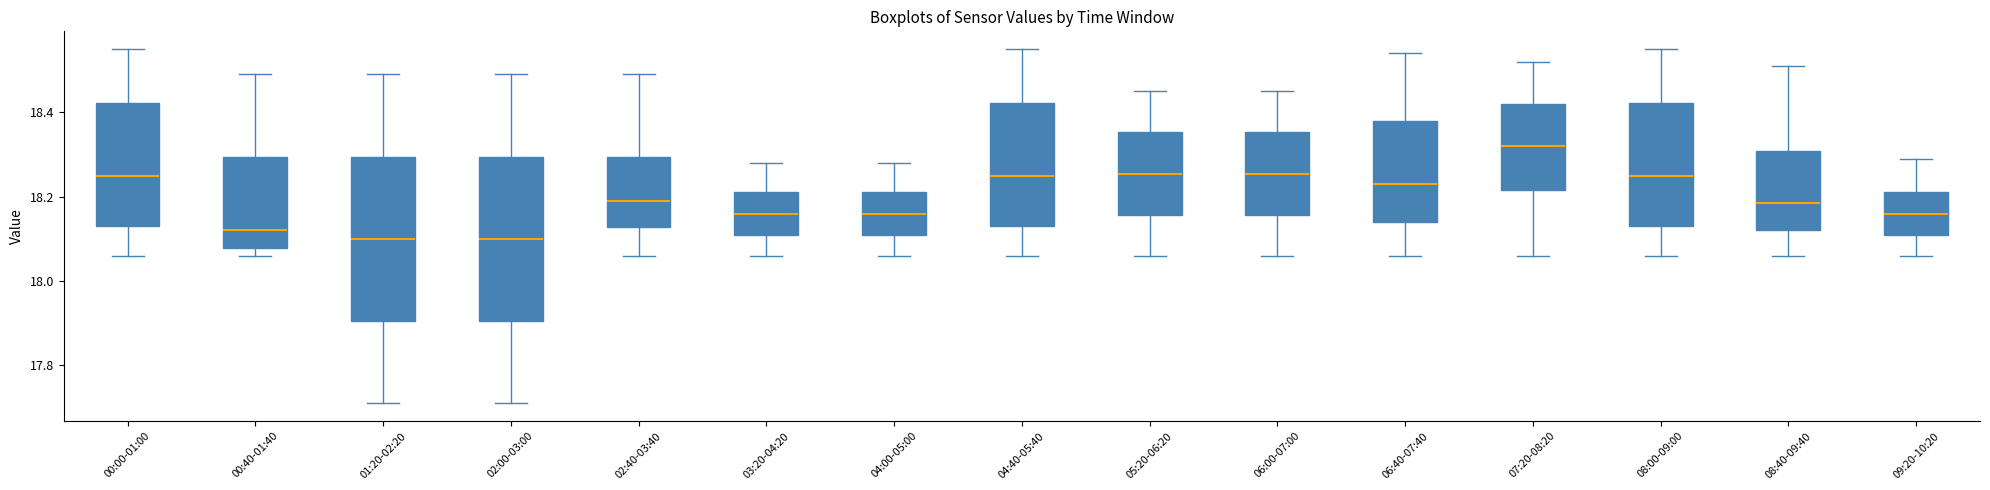

Reading left to right, transcribe this box plot: for each box, give where its median line is, the range the box spans, and where its two whiskers end, as read against the y-axis. The values are not printed on the chart, so give them approximately, as read against the axis.

00:00-01:00: median 18.26, box 18.14 to 18.42, whiskers 18.06 to 18.56
00:40-01:40: median 18.12, box 18.08 to 18.30, whiskers 18.06 to 18.50
01:20-02:20: median 18.10, box 17.90 to 18.30, whiskers 17.72 to 18.50
02:00-03:00: median 18.10, box 17.90 to 18.30, whiskers 17.72 to 18.50
02:40-03:40: median 18.20, box 18.12 to 18.30, whiskers 18.06 to 18.50
03:20-04:20: median 18.16, box 18.12 to 18.22, whiskers 18.06 to 18.28
04:00-05:00: median 18.16, box 18.12 to 18.22, whiskers 18.06 to 18.28
04:40-05:40: median 18.26, box 18.14 to 18.42, whiskers 18.06 to 18.56
05:20-06:20: median 18.26, box 18.16 to 18.36, whiskers 18.06 to 18.46
06:00-07:00: median 18.26, box 18.16 to 18.36, whiskers 18.06 to 18.46
06:40-07:40: median 18.24, box 18.14 to 18.38, whiskers 18.06 to 18.54
07:20-08:20: median 18.32, box 18.22 to 18.42, whiskers 18.06 to 18.52
08:00-09:00: median 18.26, box 18.14 to 18.42, whiskers 18.06 to 18.56
08:40-09:40: median 18.18, box 18.12 to 18.30, whiskers 18.06 to 18.52
09:20-10:20: median 18.16, box 18.12 to 18.22, whiskers 18.06 to 18.30